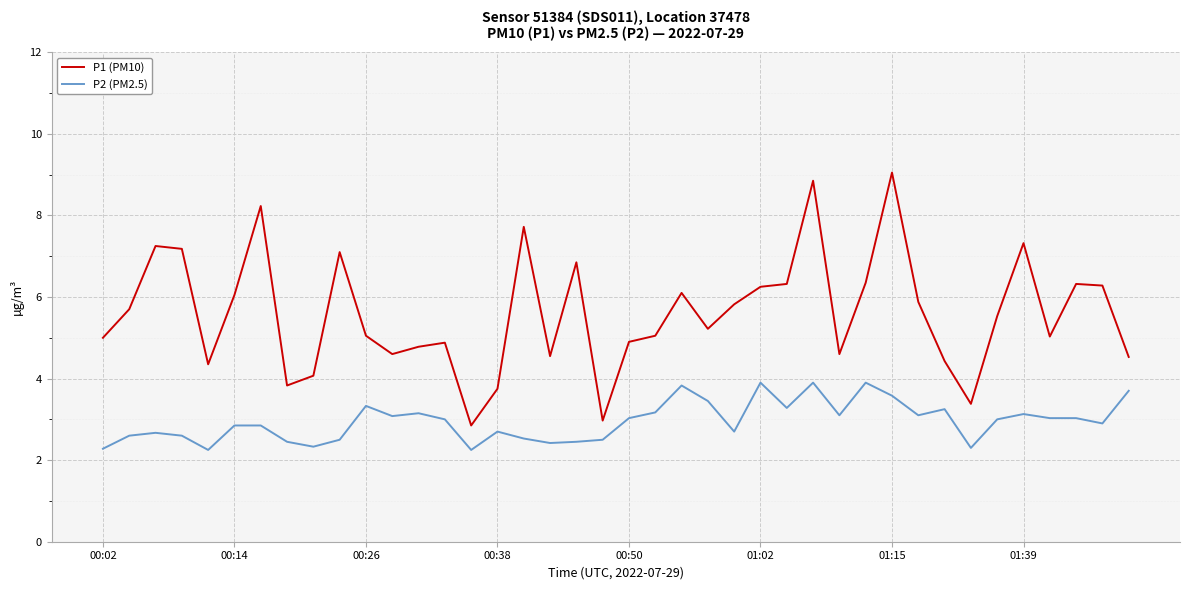

What is the difference between the maximum and minimum values in the P1 (PM10) series?

6.2